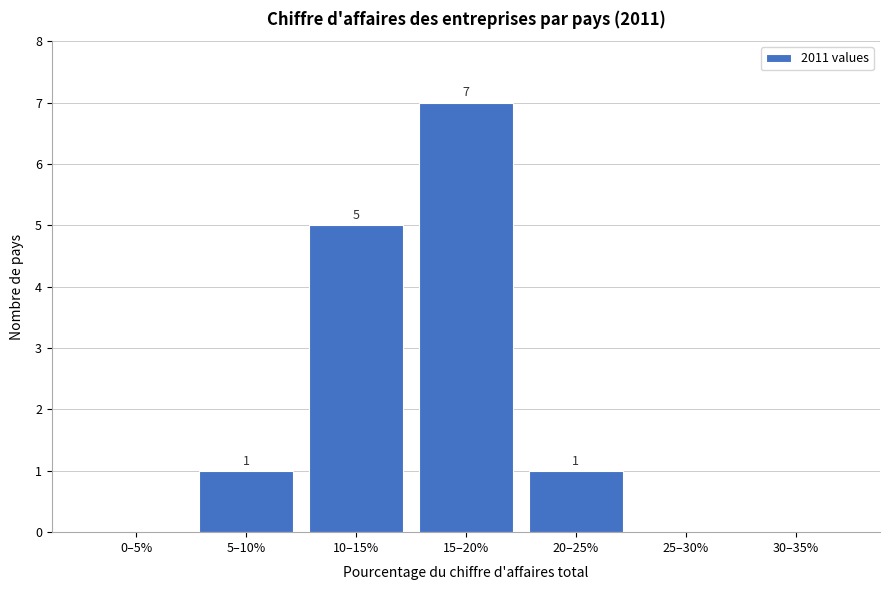

Reading right to left, what are all the values shown in this chart?

30–35%=0	25–30%=0	20–25%=1	15–20%=7	10–15%=5	5–10%=1	0–5%=0